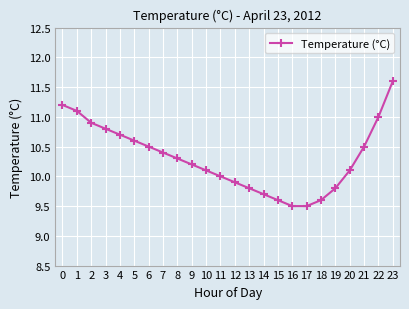

True or false: there are more than 0 points higher than both neighbors.

False